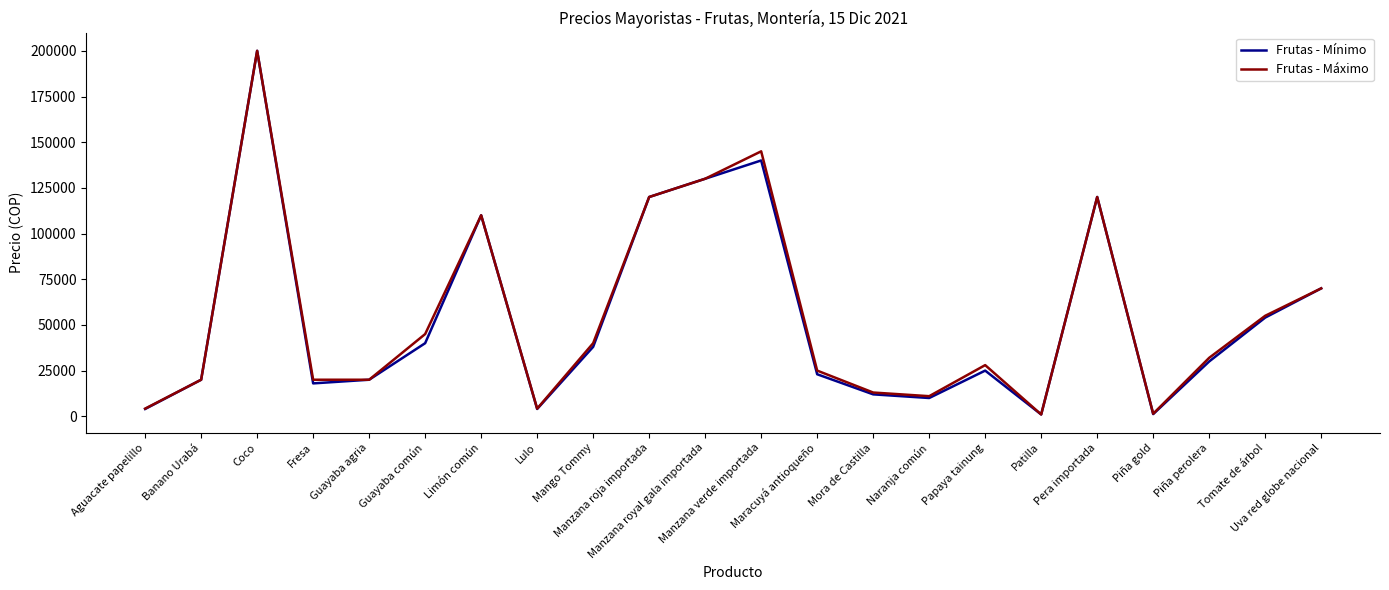

The Frutas - Mínimo series shows 120000 at Pera importada. True or false?

True